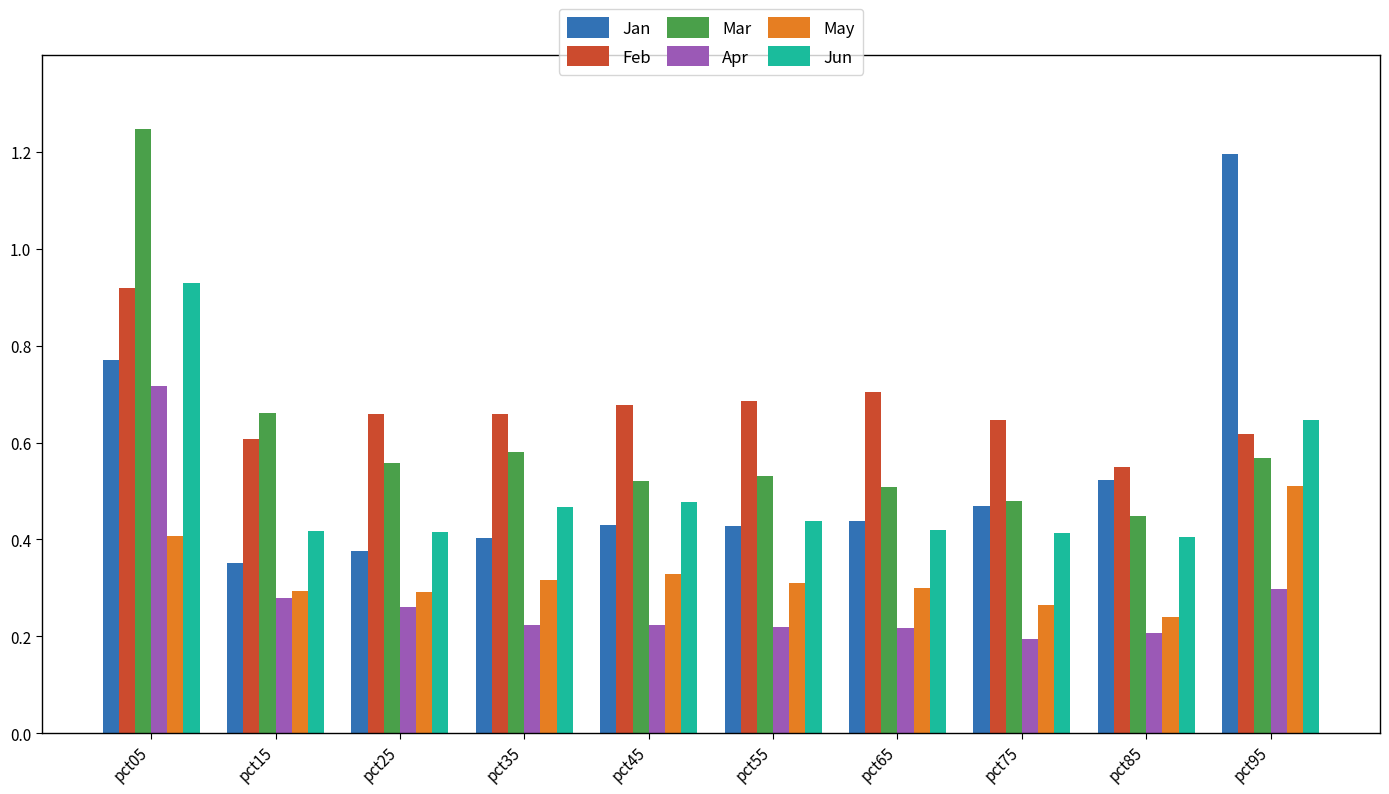

At which label does May reach its peak?

pct95